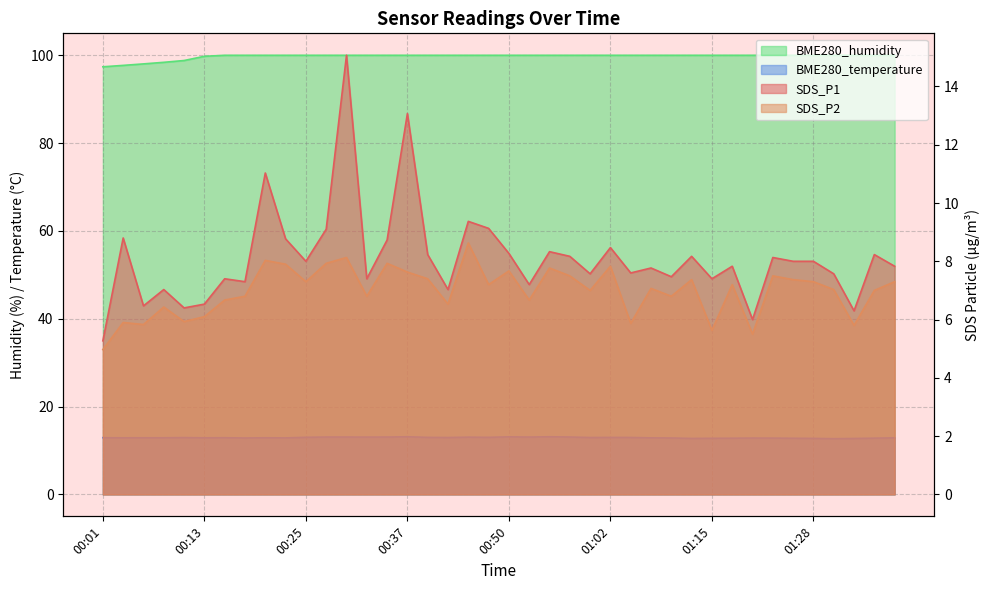

At which category does BME280_temperature reach its first local peak?

00:11